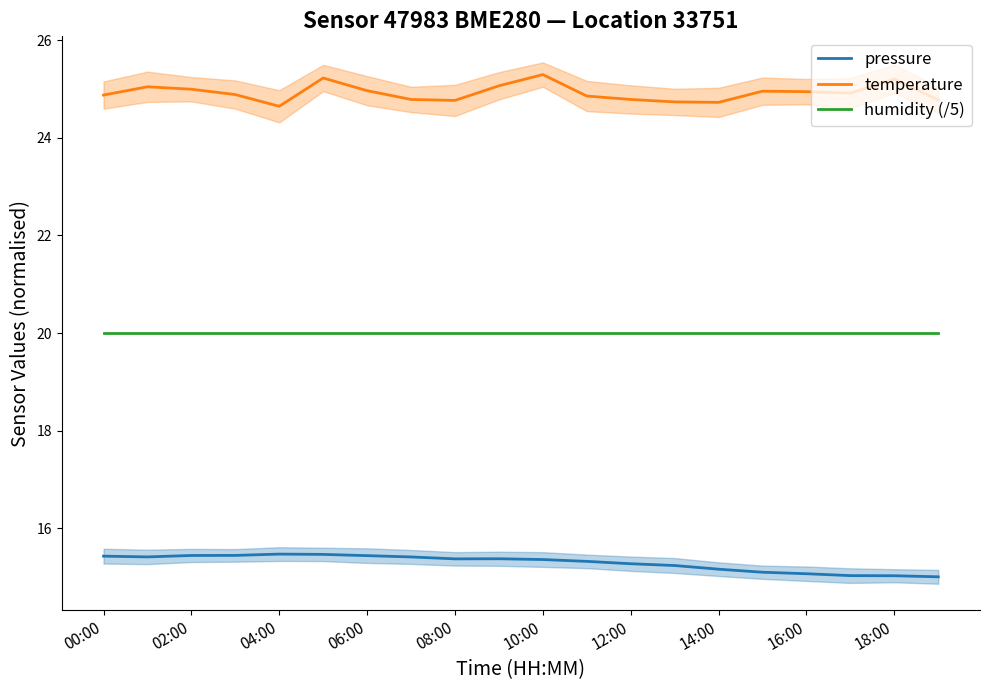

What is the difference between the highest and lowest values at 00:00?

9.5